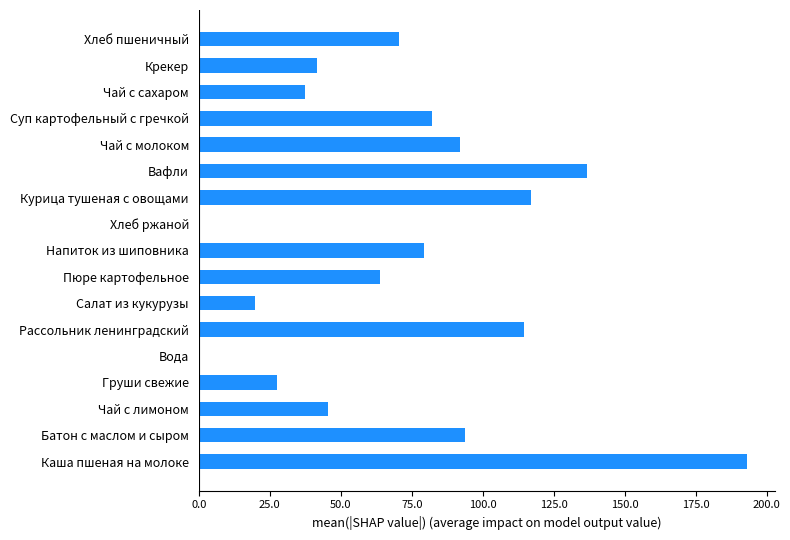

What is the average value?

71.5